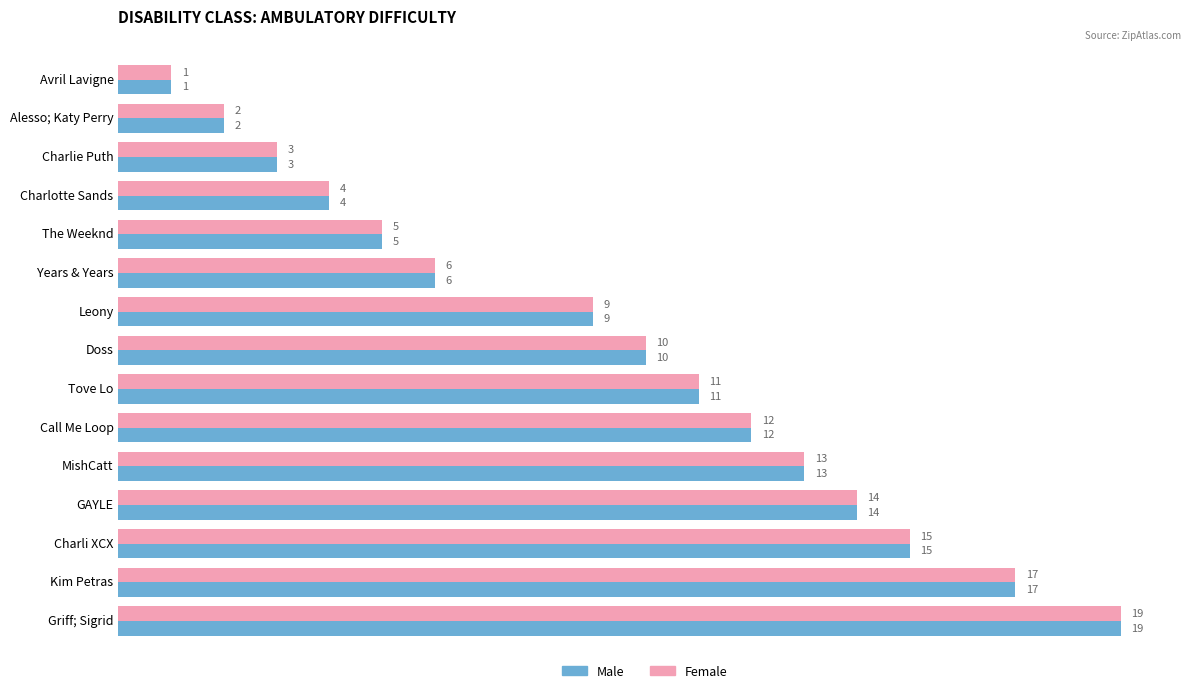

List the labels in order of Male value, smallest first.

Avril Lavigne, Alesso; Katy Perry, Charlie Puth, Charlotte Sands, The Weeknd, Years & Years, Leony, Doss, Tove Lo, Call Me Loop, MishCatt, GAYLE, Charli XCX, Kim Petras, Griff; Sigrid